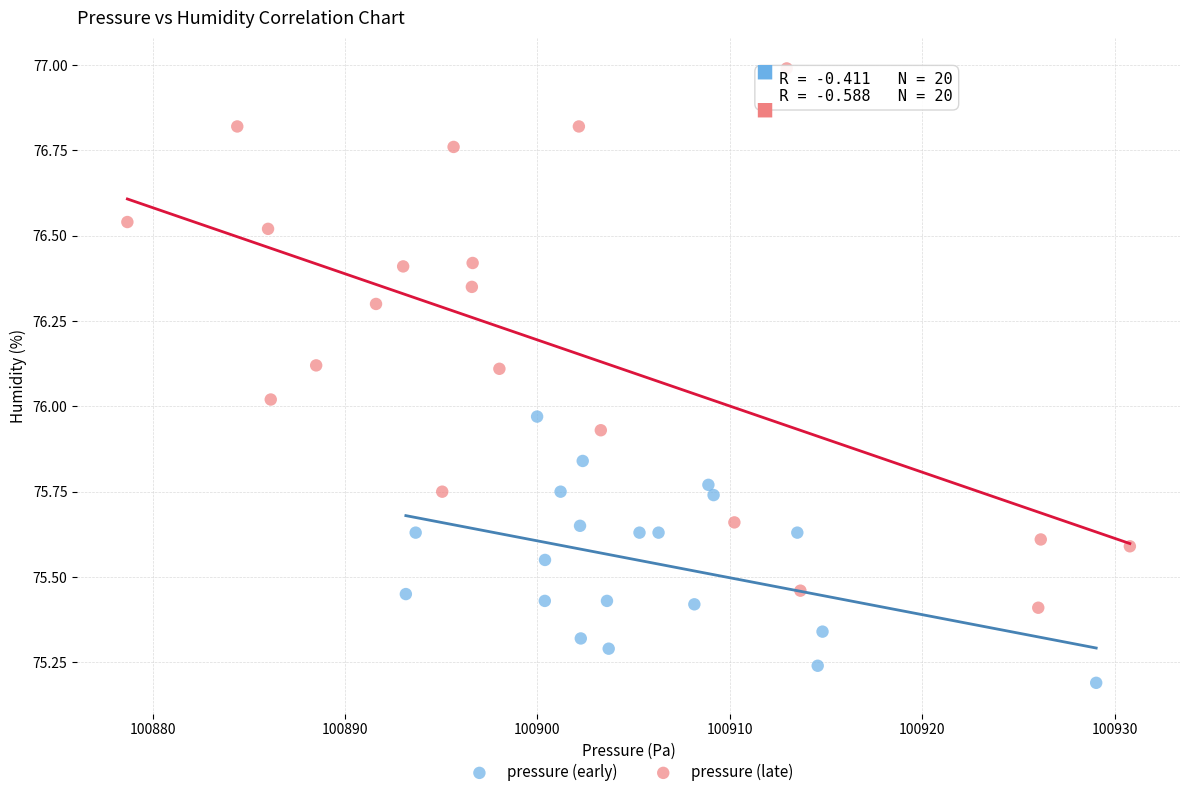

What are all the series names shown in the legend?

pressure (early), pressure (late)